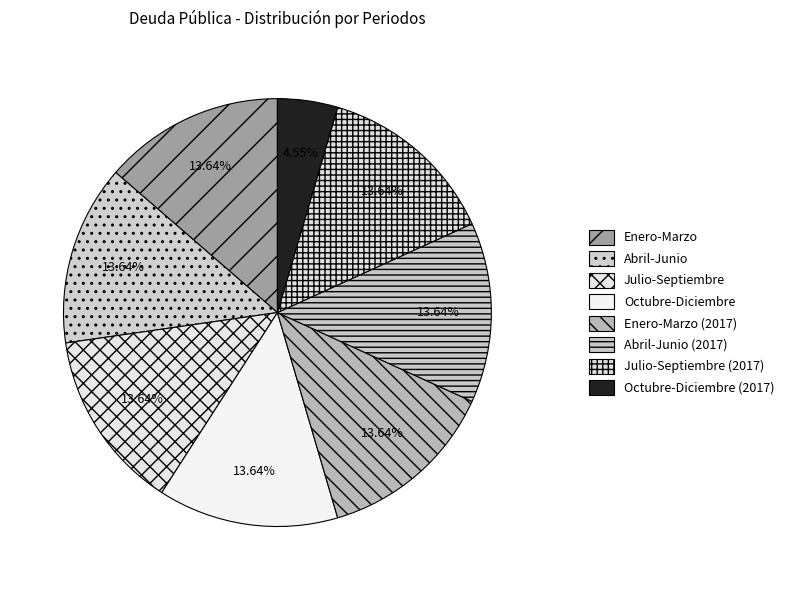

What is the ratio of the value at Abril-Junio (2017) to the value at Enero-Marzo?

1.0